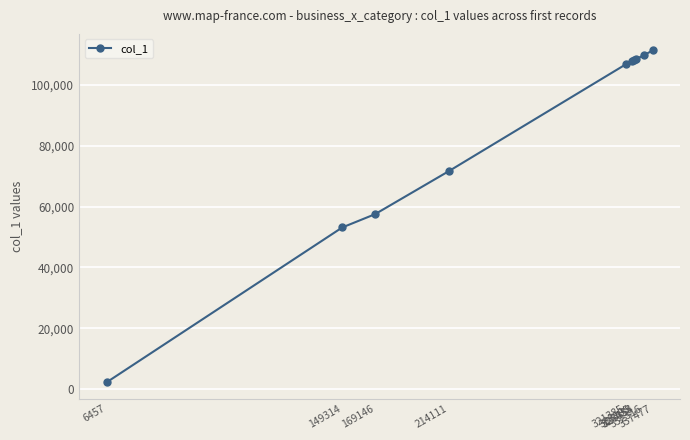

Count the number of categories in the chart.

10